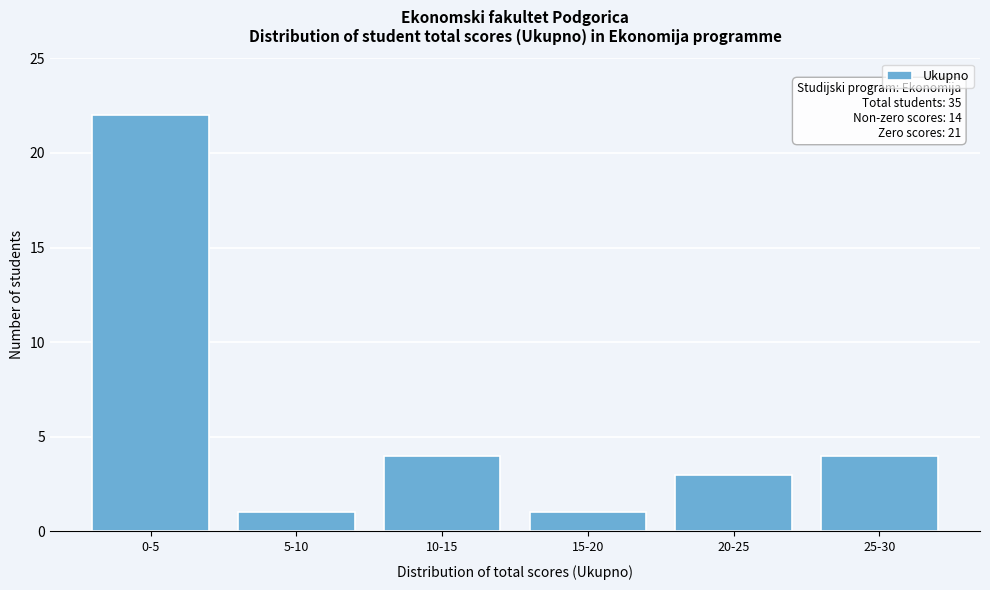

Reading left to right, extract all data points from this chart.

22	1	4	1	3	4